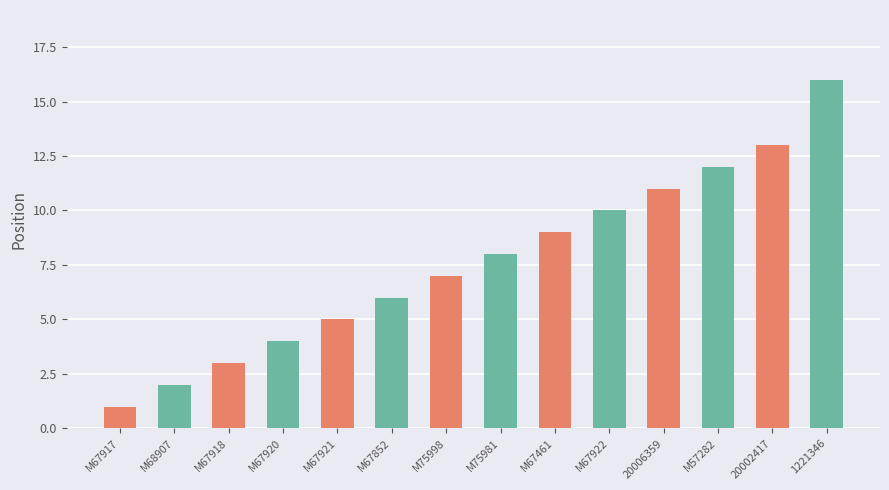

What is the label of the 8th bar from the left?

M75981